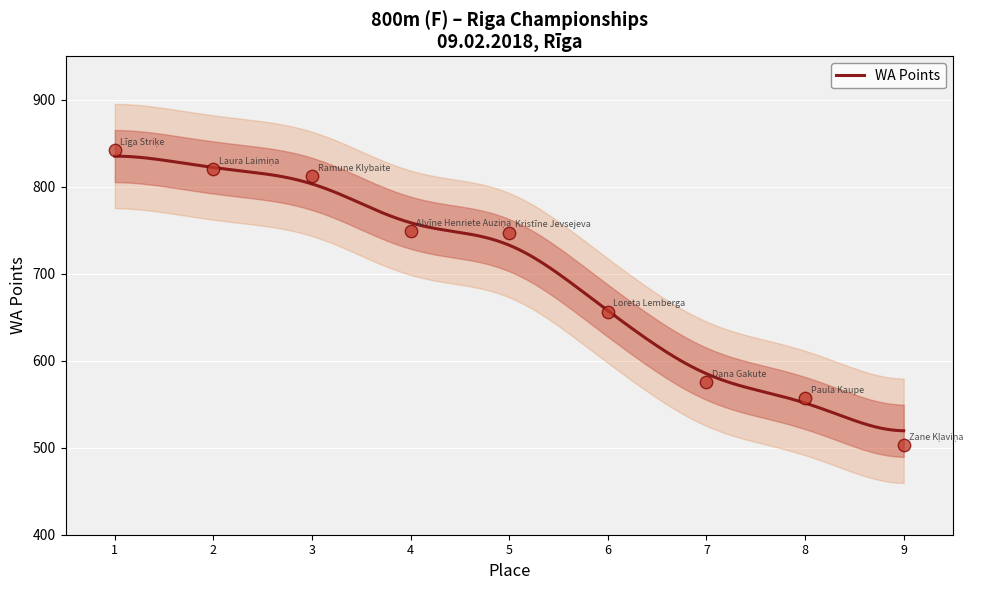

What is the lowest value of the WA Points series?

519.5